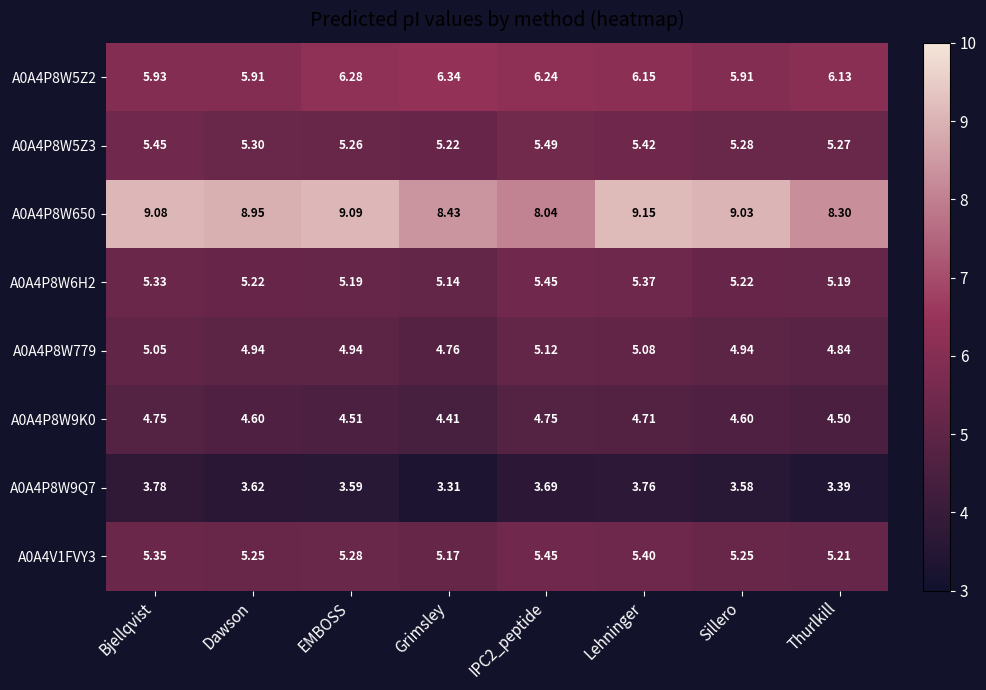

Which category has the lowest value in the A0A4P8W6H2 series?

Grimsley